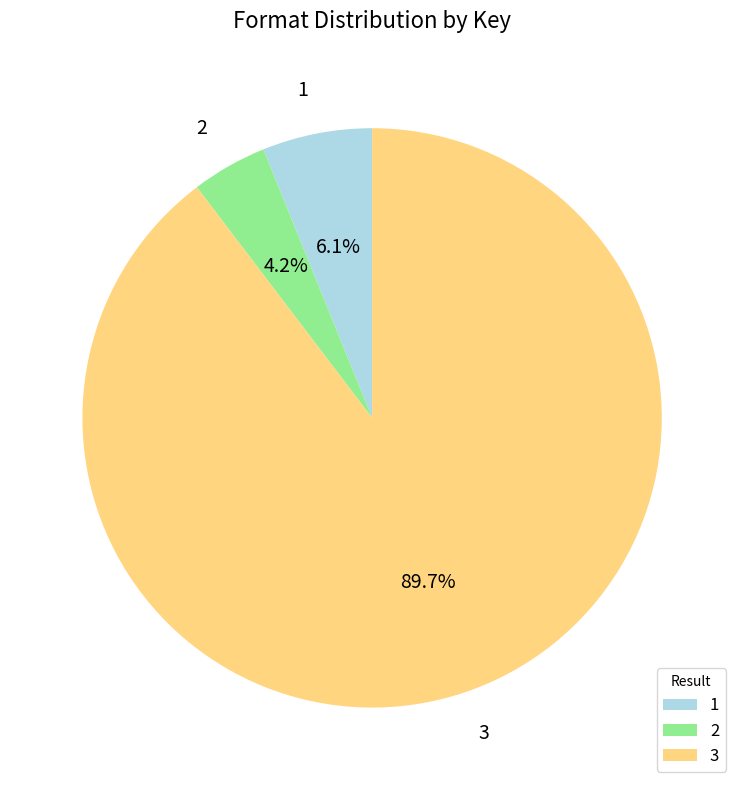

To the nearest percent, what percentage of the pie is 2?

4%